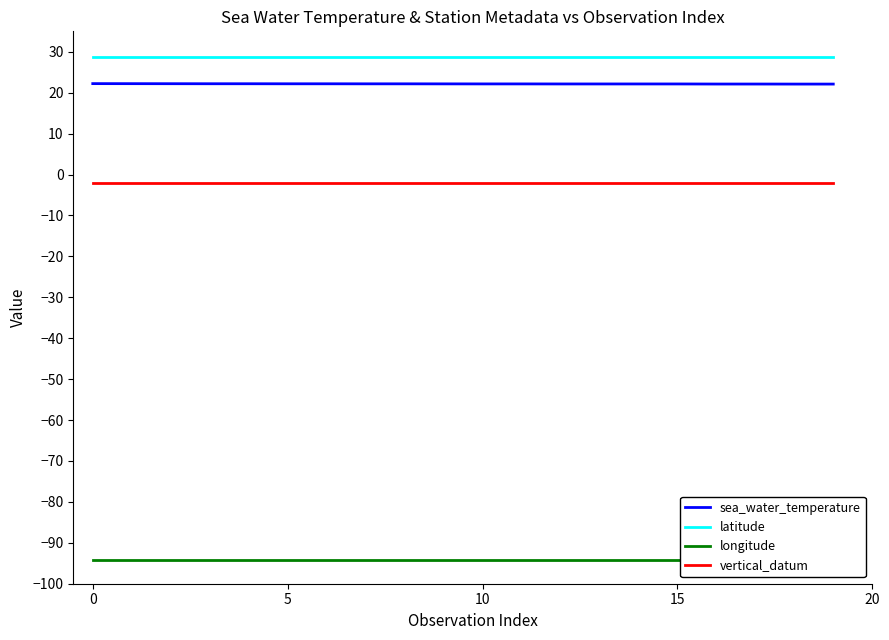

At how many categories does at least one series exceed -81?

20